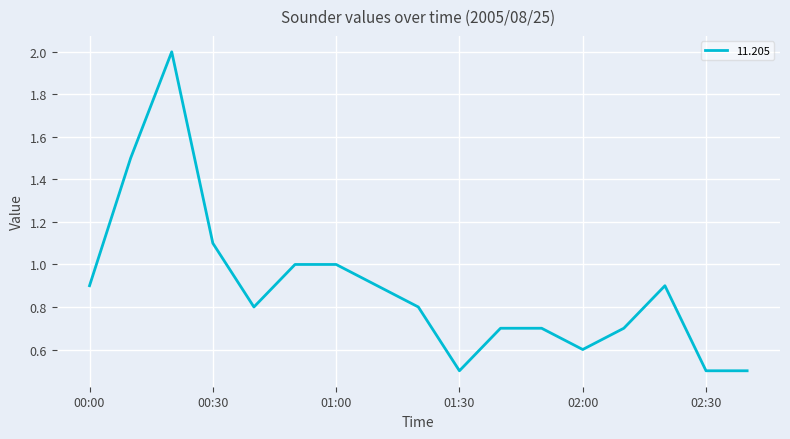

What is the smallest value displayed?

0.5